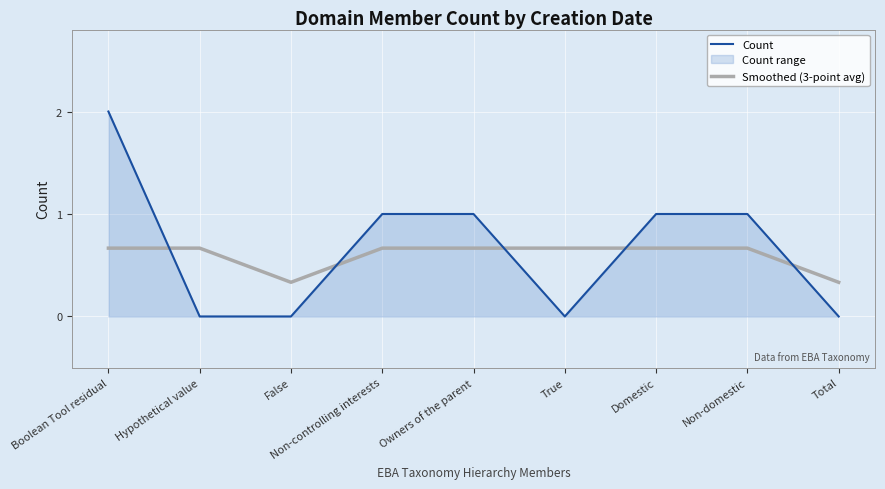

Rank the series by their maximum value, from lowest to highest.

Smoothed (3-point avg), Count